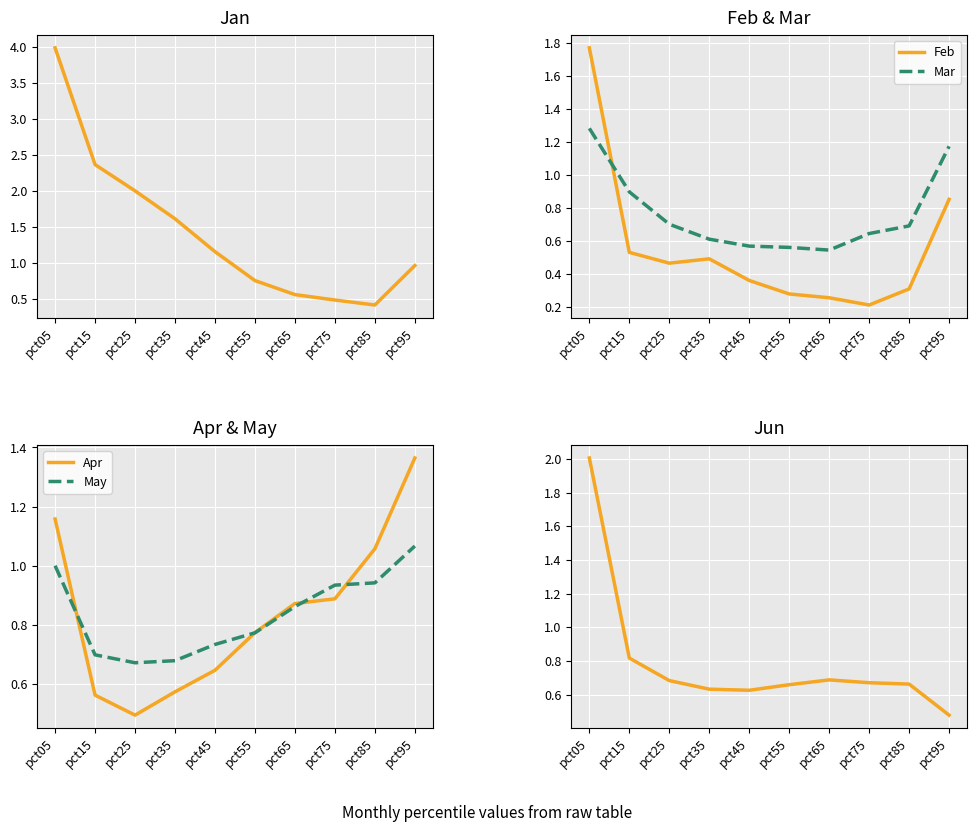

Rank the series at pct35 from lowest to highest value.

Feb, Apr, Mar, Jun, May, Jan